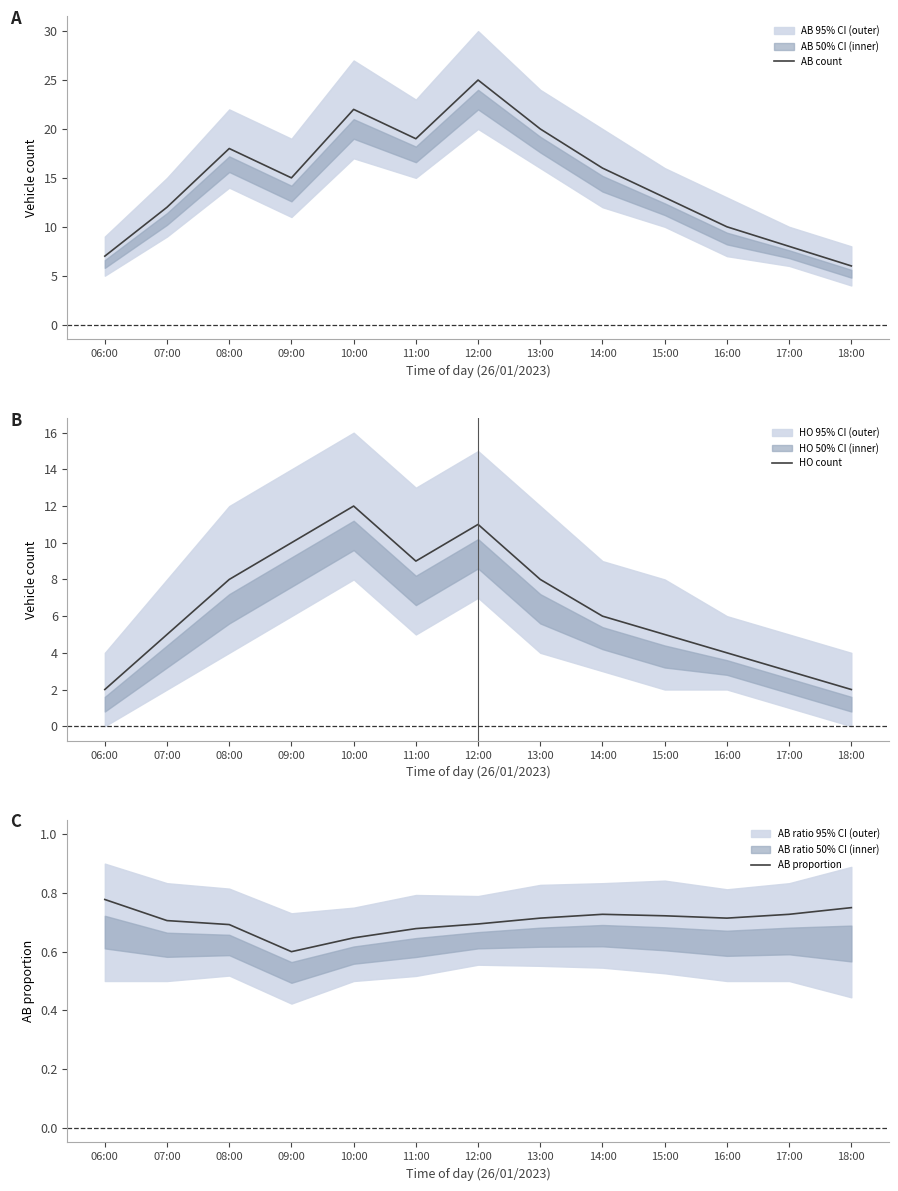

True or false: AB proportion and HO count intersect in this chart.

False